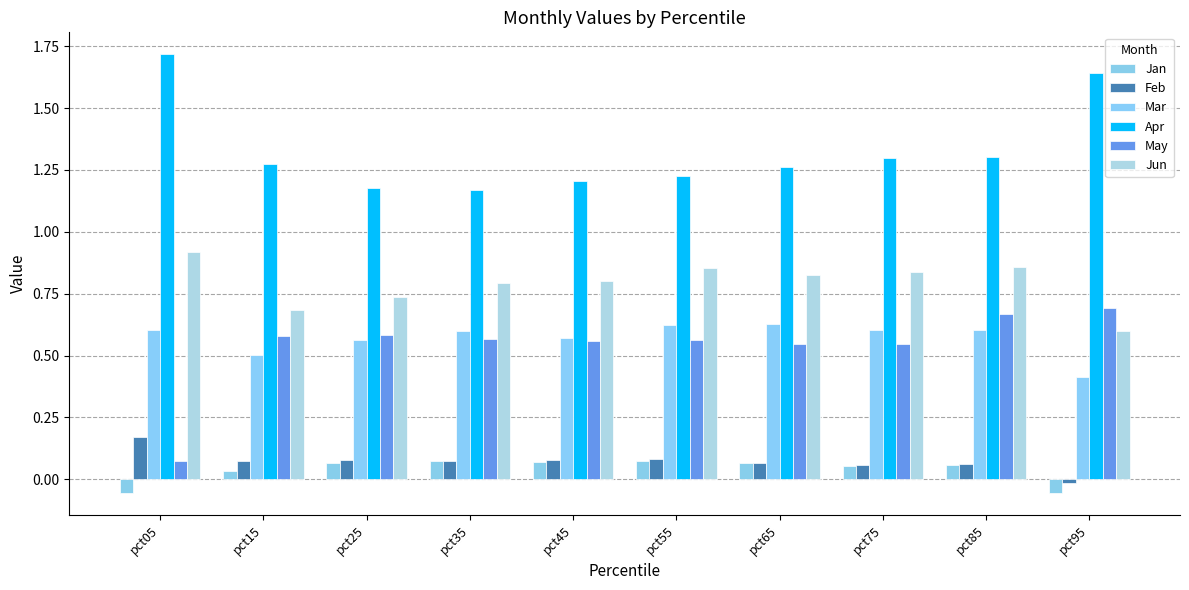

What is the difference between the maximum and minimum values in the Feb series?

0.2